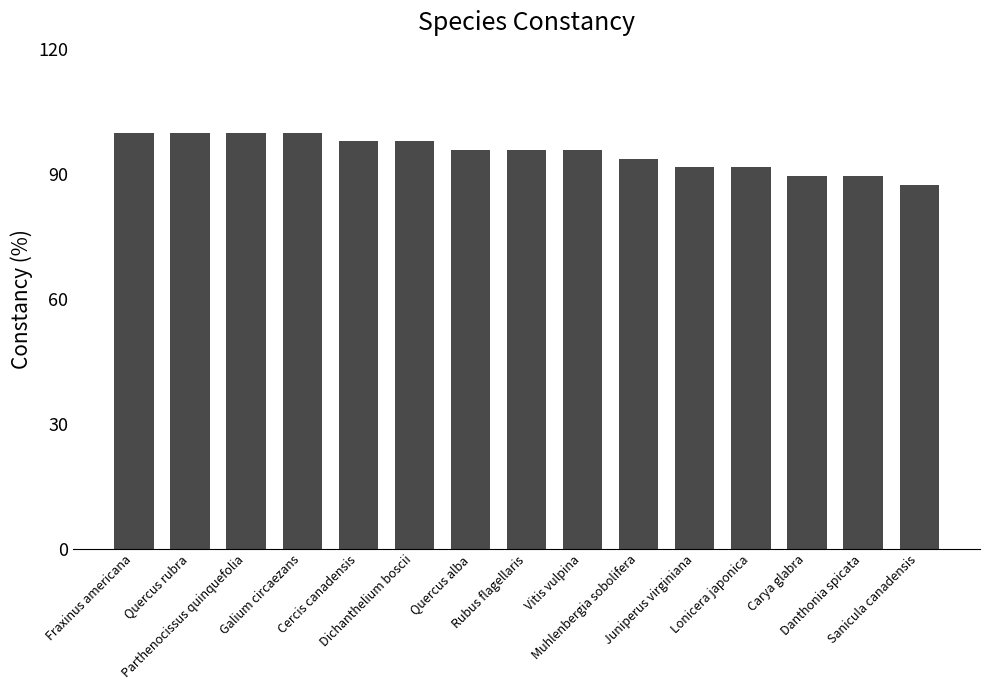

Between Muhlenbergia sobolifera and Sanicula canadensis, which is larger?

Muhlenbergia sobolifera